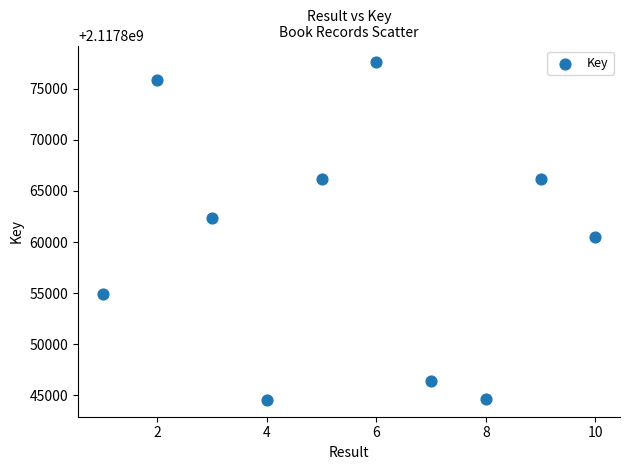

What is the range of Y values (max minus min)?

33065